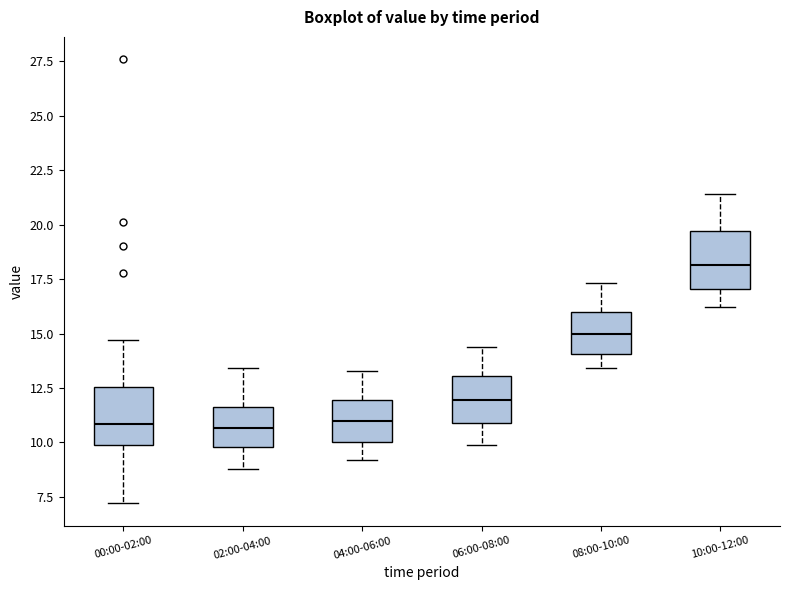

Reading left to right, read every box against the y-axis: the position of its median line, the range the box covers, and the ends of its whiskers. The values are not printed on the chart, so give them approximately, as read against the axis.

00:00-02:00: median 11.0, box 10.0 to 12.5, whiskers 7.0 to 14.5
02:00-04:00: median 10.5, box 10.0 to 11.5, whiskers 9.0 to 13.5
04:00-06:00: median 11.0, box 10.0 to 12.0, whiskers 9.0 to 13.5
06:00-08:00: median 12.0, box 11.0 to 13.0, whiskers 10.0 to 14.5
08:00-10:00: median 15.0, box 14.0 to 16.0, whiskers 13.5 to 17.5
10:00-12:00: median 18.0, box 17.0 to 19.5, whiskers 16.0 to 21.5